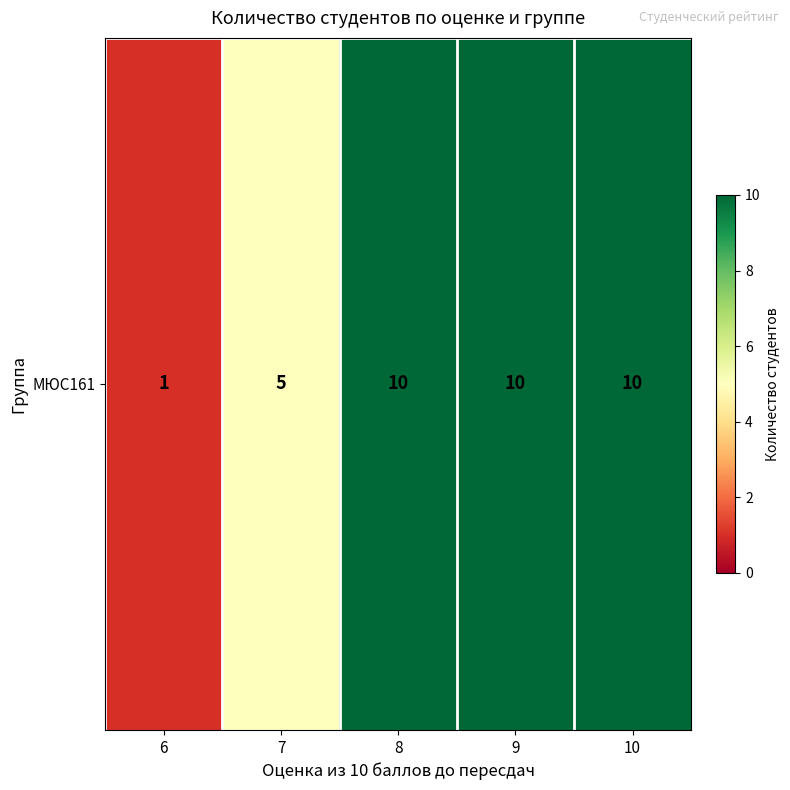

What is the difference between the second highest and minimum values?

9